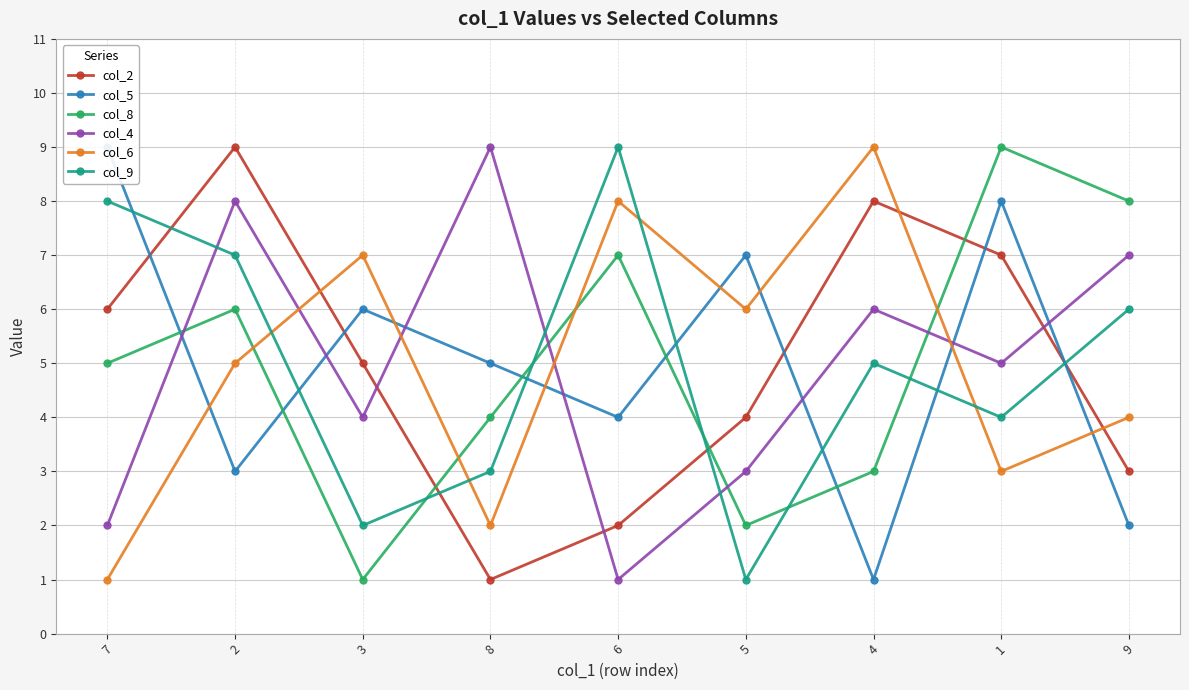

After their last crossing, which series has the higher values: col_4 or col_6?

col_4